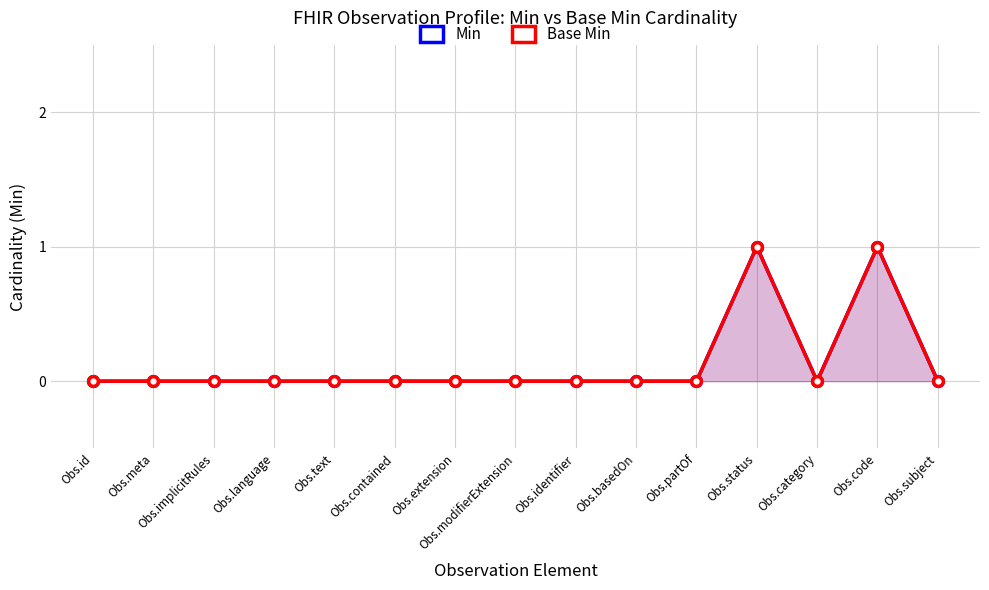

Does the chart have visible grid lines?

Yes